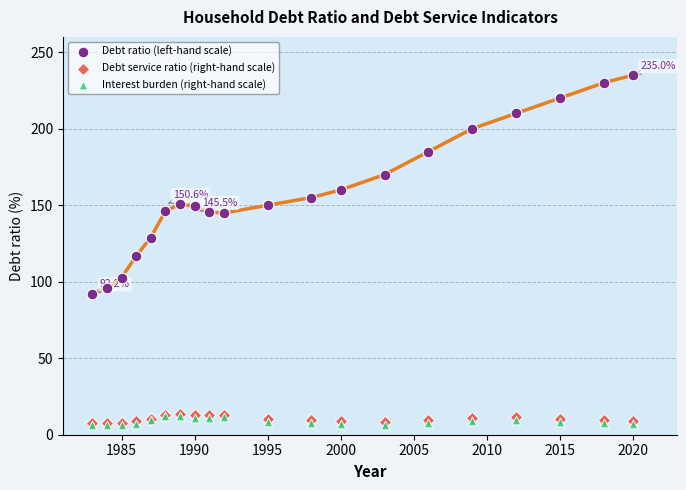

Which series has the largest Y range (max minus min)?

Debt ratio (left-hand scale)